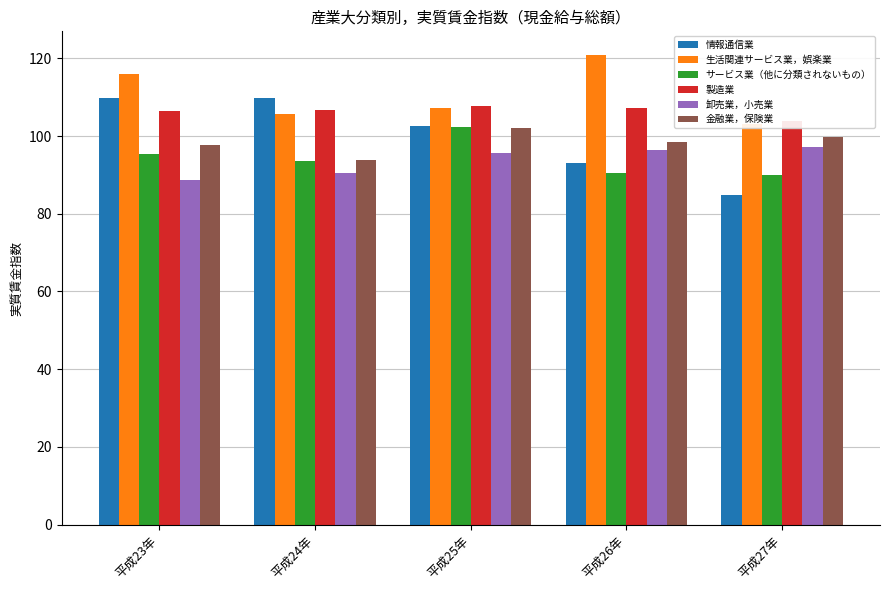

The value of 生活関連サービス業，娯楽業 at 平成23年 is 198.7. True or false?

False